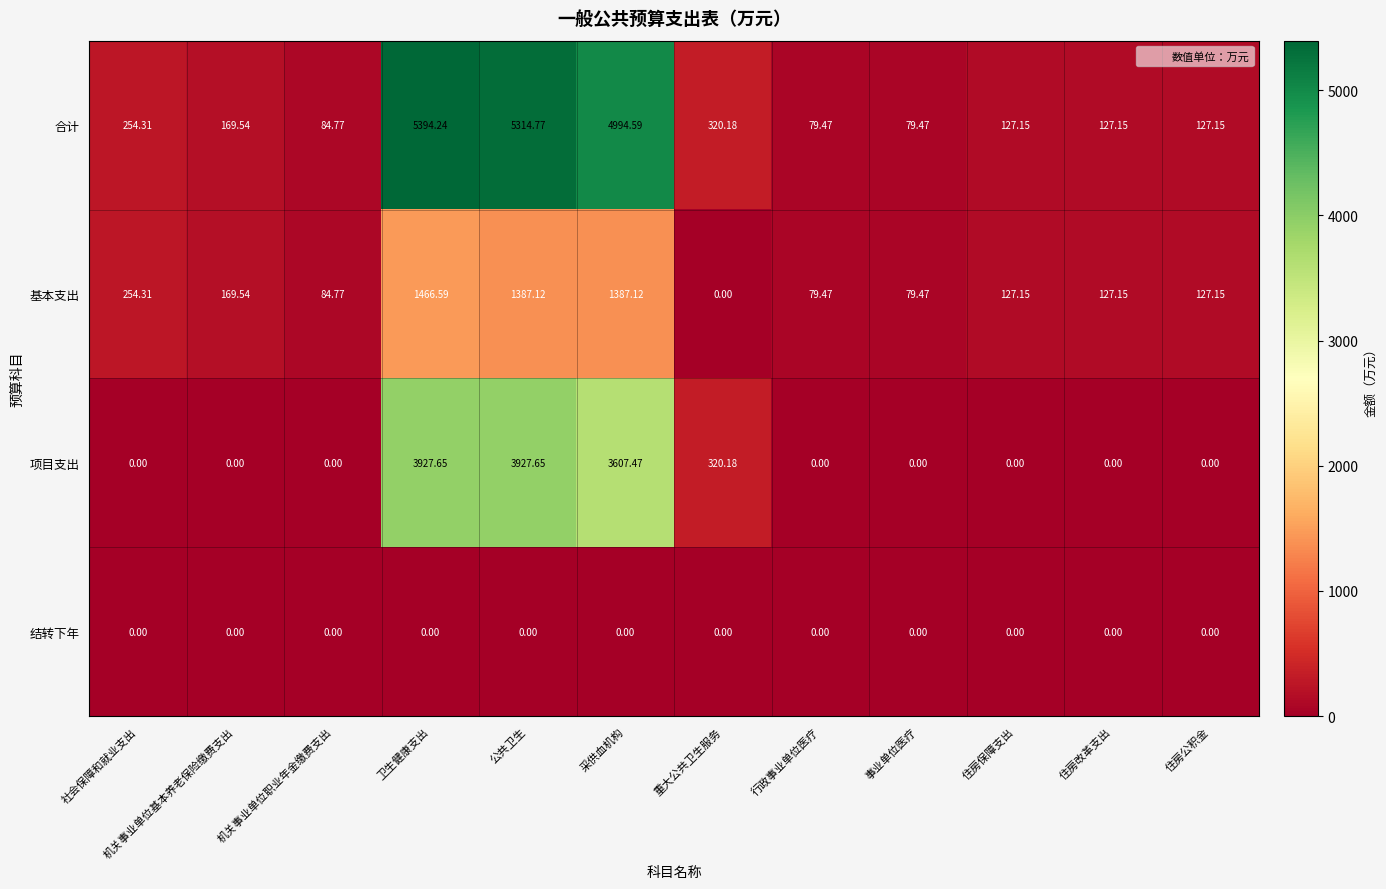

List the series in order of their peak value, highest first.

合计, 项目支出, 基本支出, 结转下年